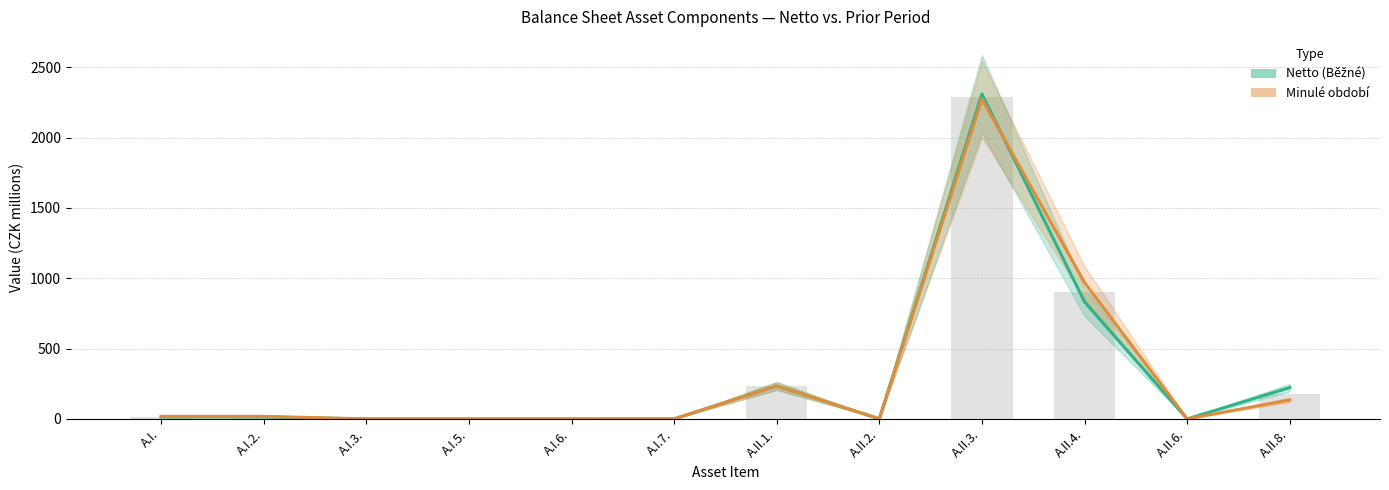

What is the difference between the Minulé období values at A.II.4. and A.II.3.?

1304.5